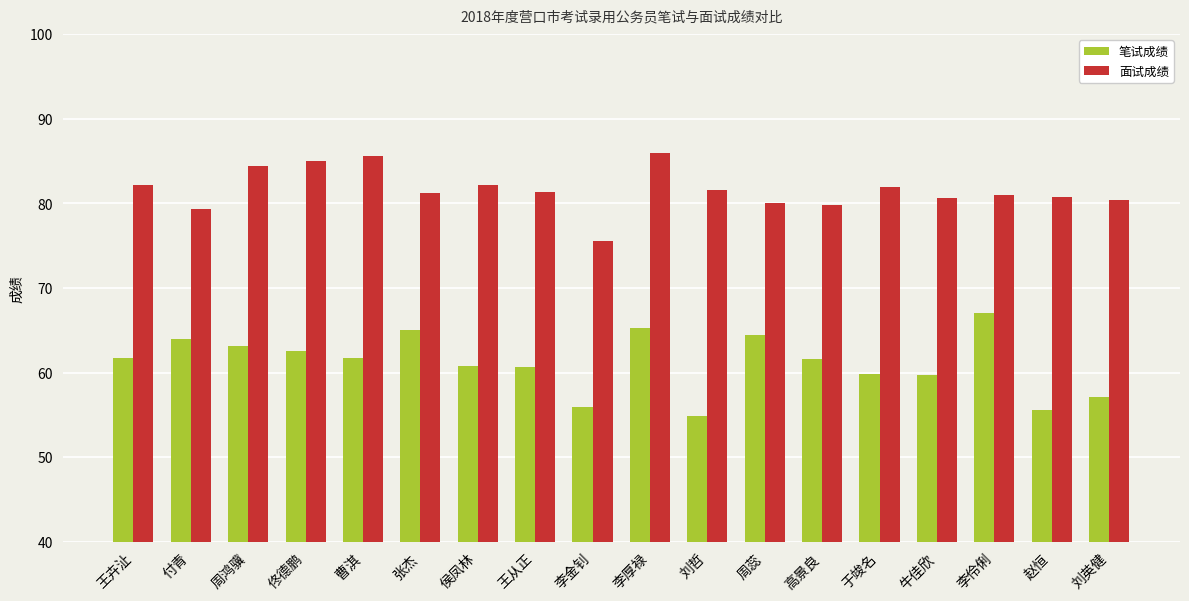

What is the spread (max minus min) of values at 高景良?

18.1